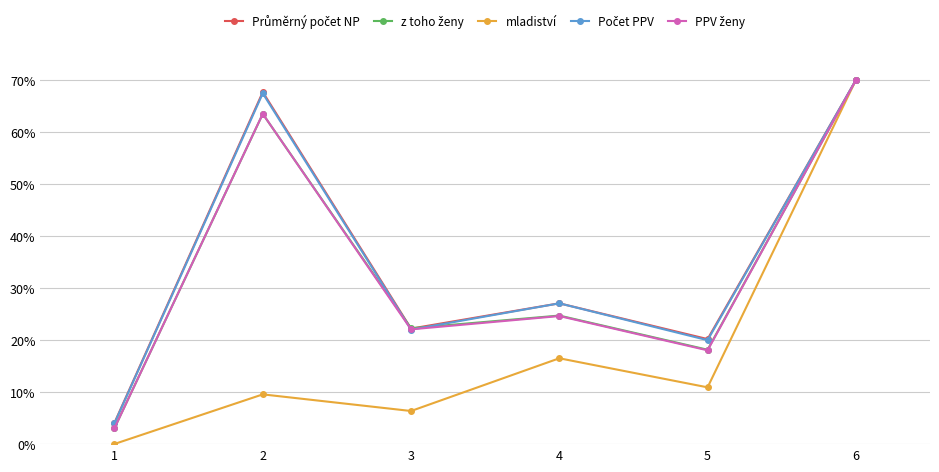

Is this an area chart (filled region under the line)?

No